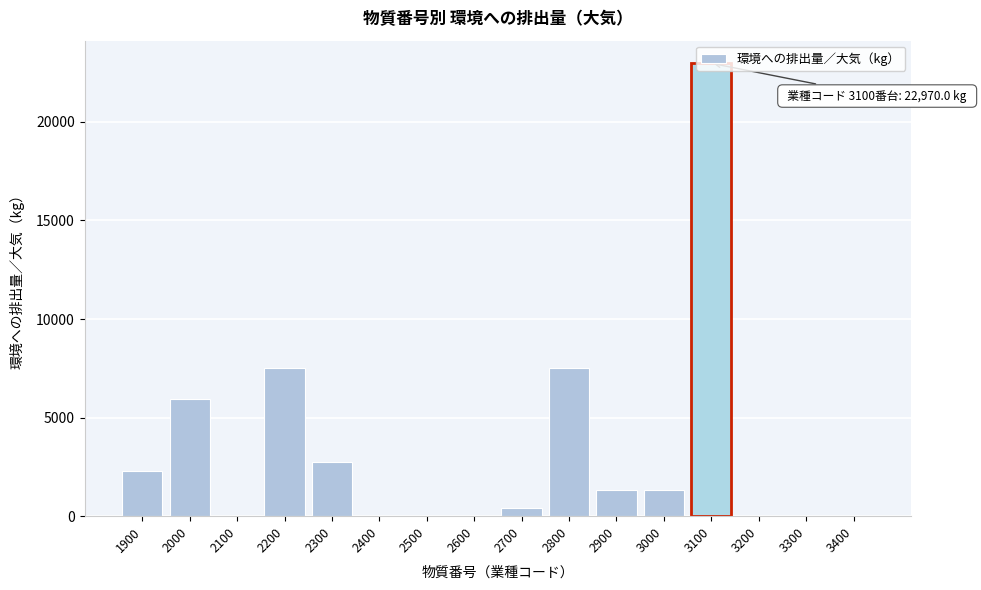

What is the greatest value displayed?

22970.0